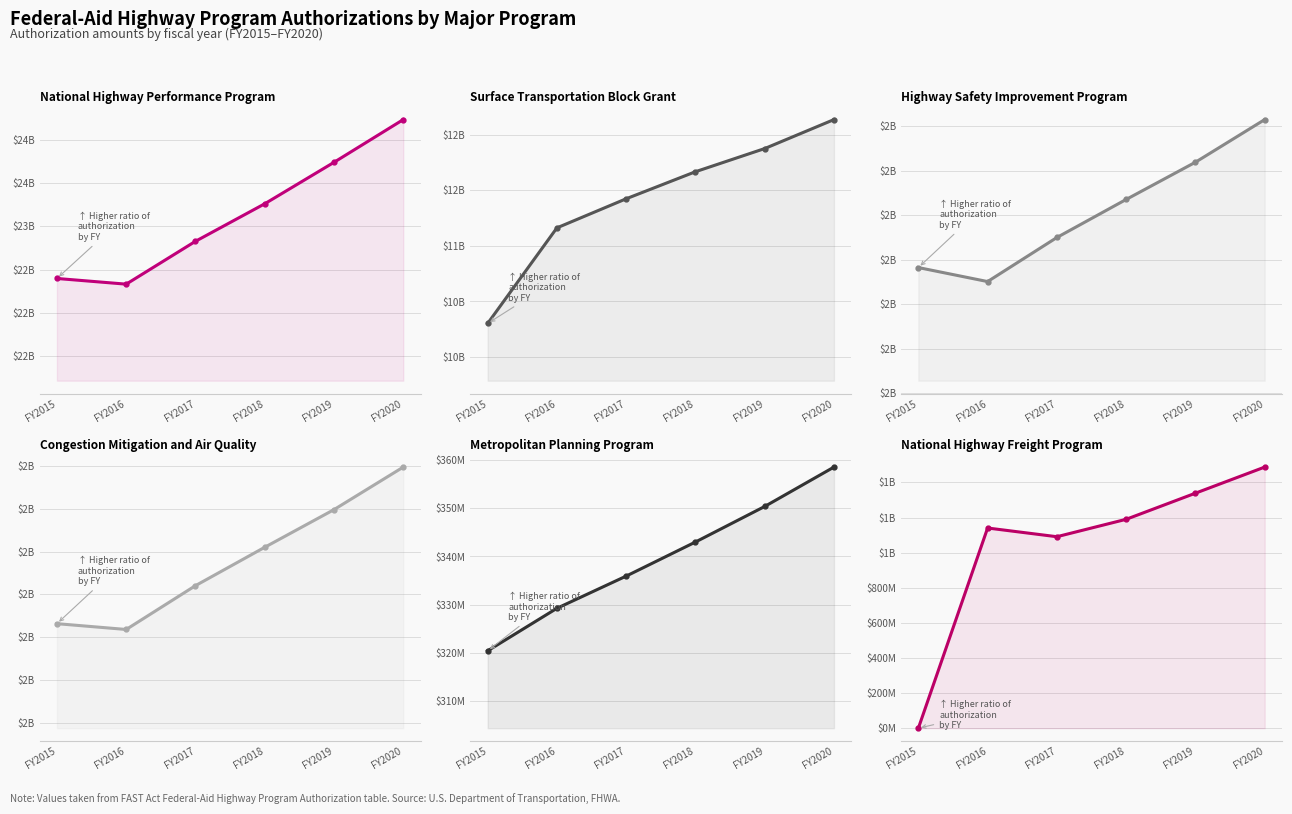

At which label is Surface Transportation Block Grant closest to 11219681551?

FY2016